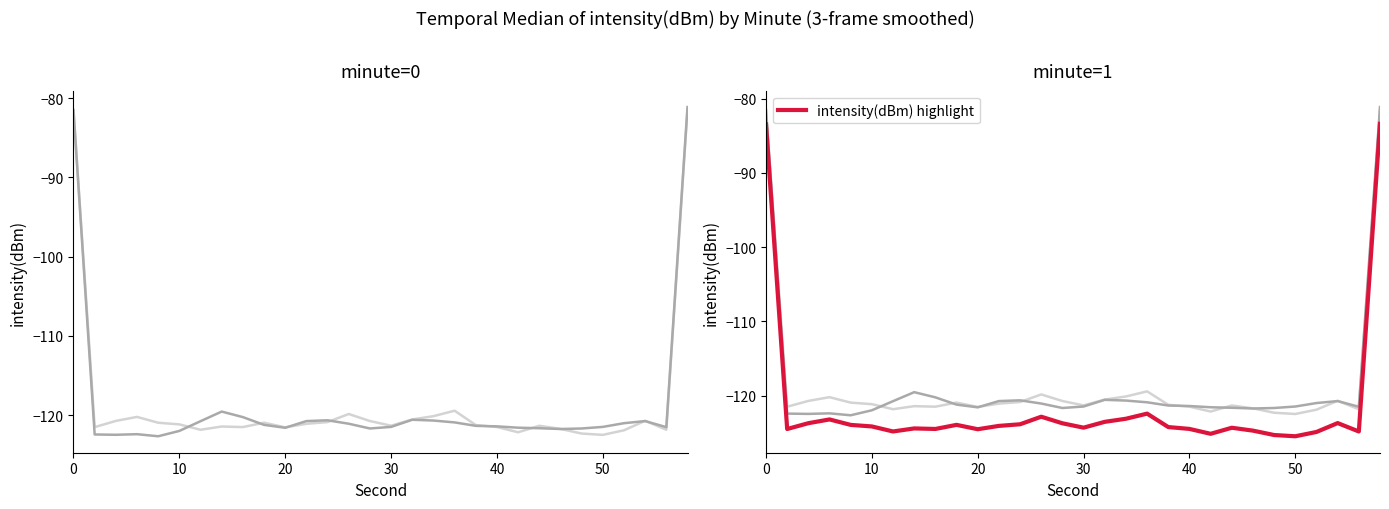

How many values in the intensity(dBm) highlight series are below -124?

17